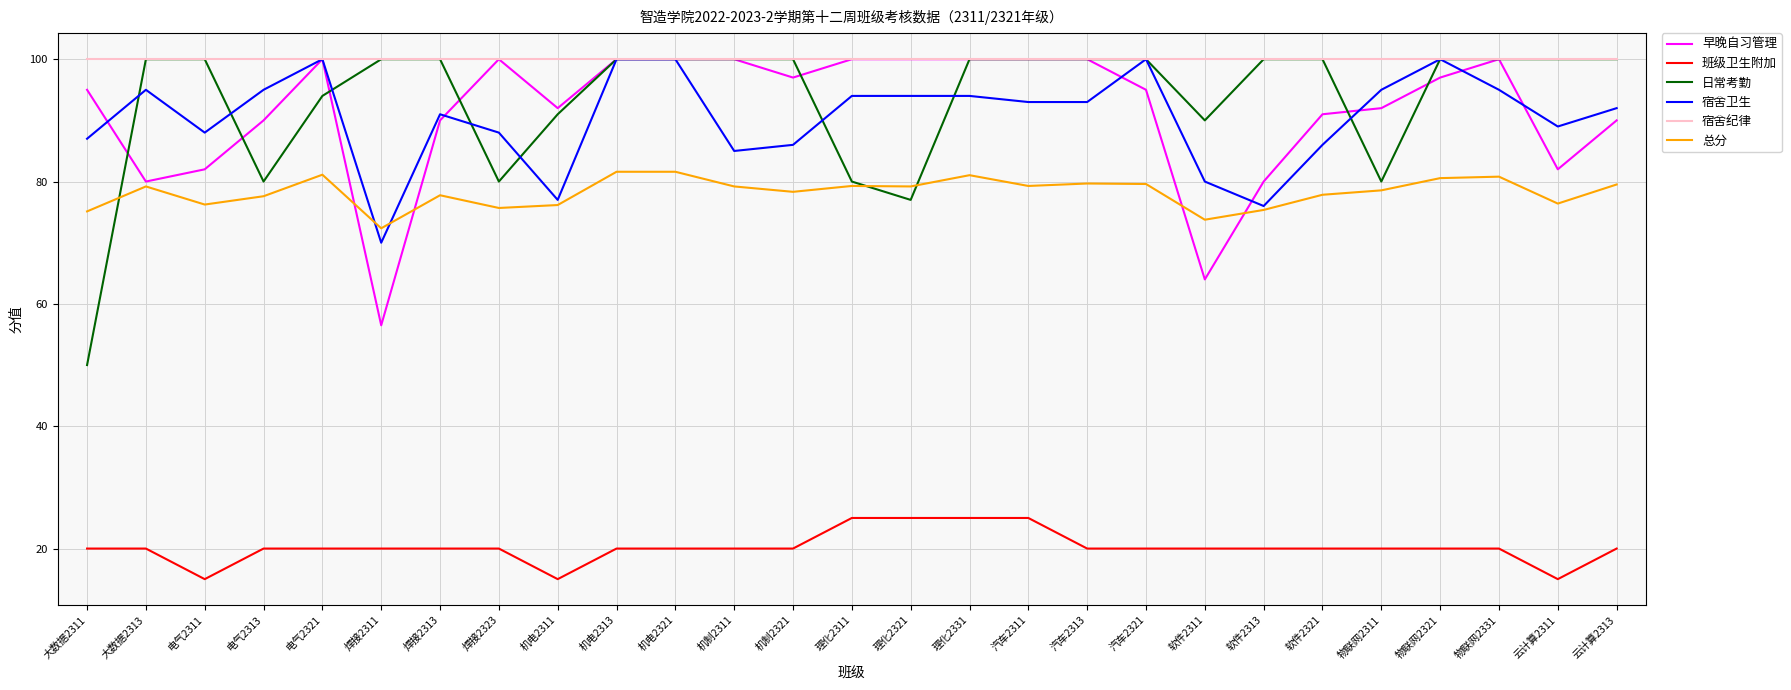

Is it true that 宿舍卫生 equals 114.0 at 机制2311?

False